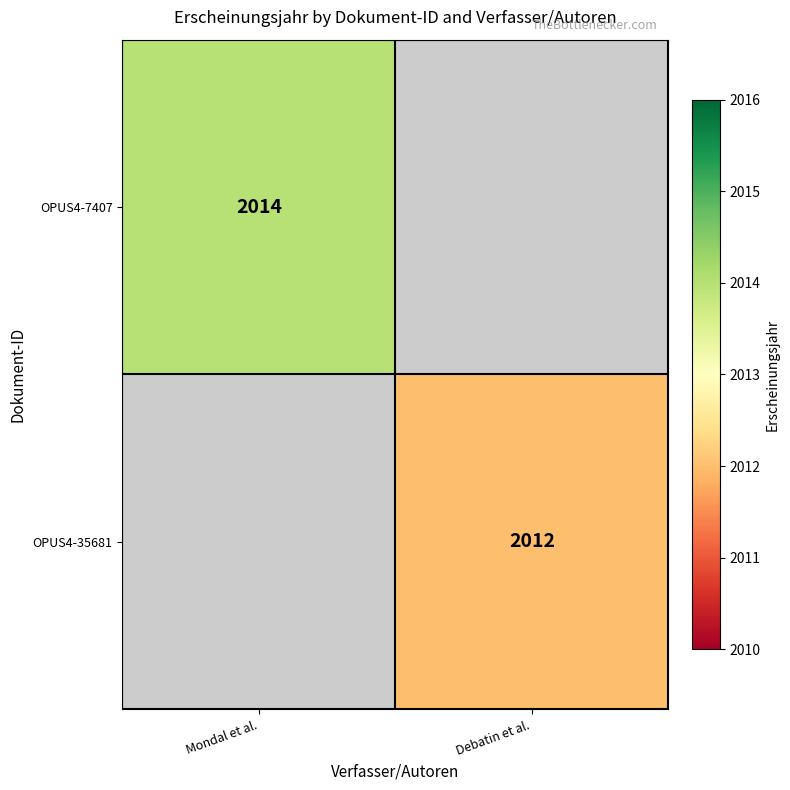

Is the value of OPUS4-35681 at Debatin et al. greater than the value of OPUS4-7407 at Mondal et al.?

No